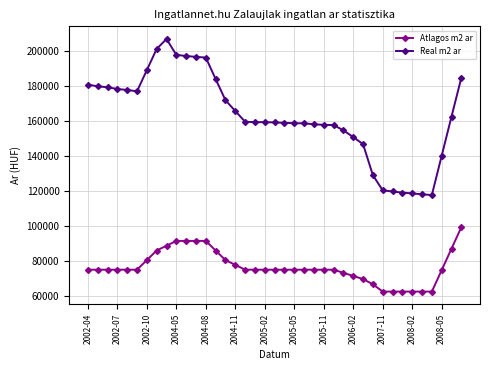

What is the sum of all Real m2 ar values?

6344423